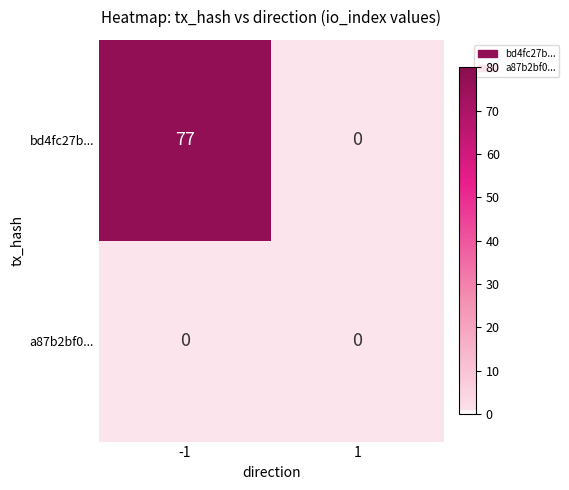

What is the difference between the highest and lowest values at -1?

77